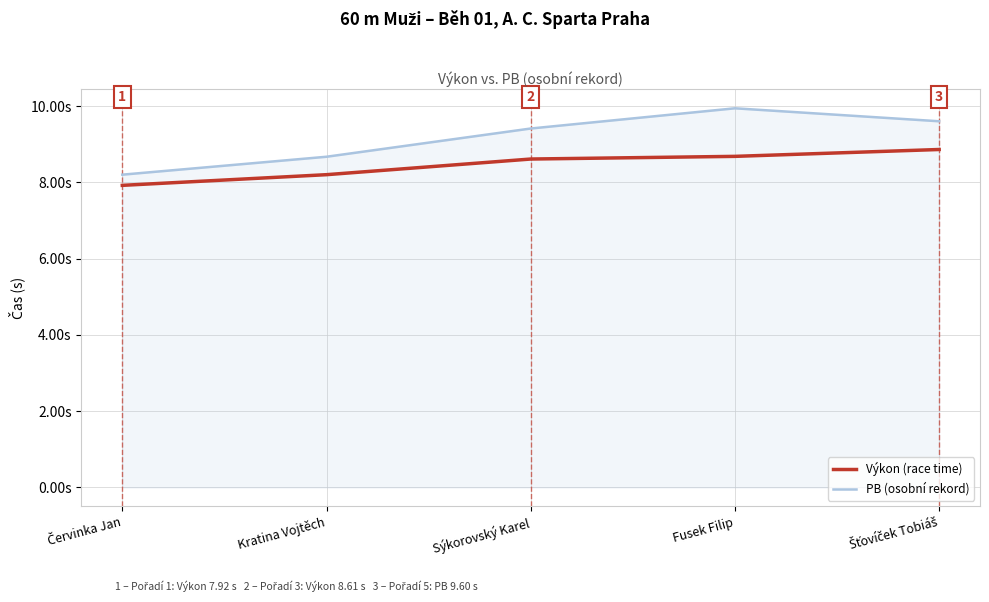

Reading left to right, list all the values displayed in this chart.

Výkon (race time): Červinka Jan=7.9	Kratina Vojtěch=8.2	Sýkorovský Karel=8.6	Fusek Filip=8.7	Šťovíček Tobiáš=8.9
PB (osobní rekord): Červinka Jan=8.2	Kratina Vojtěch=8.7	Sýkorovský Karel=9.4	Fusek Filip=9.9	Šťovíček Tobiáš=9.6